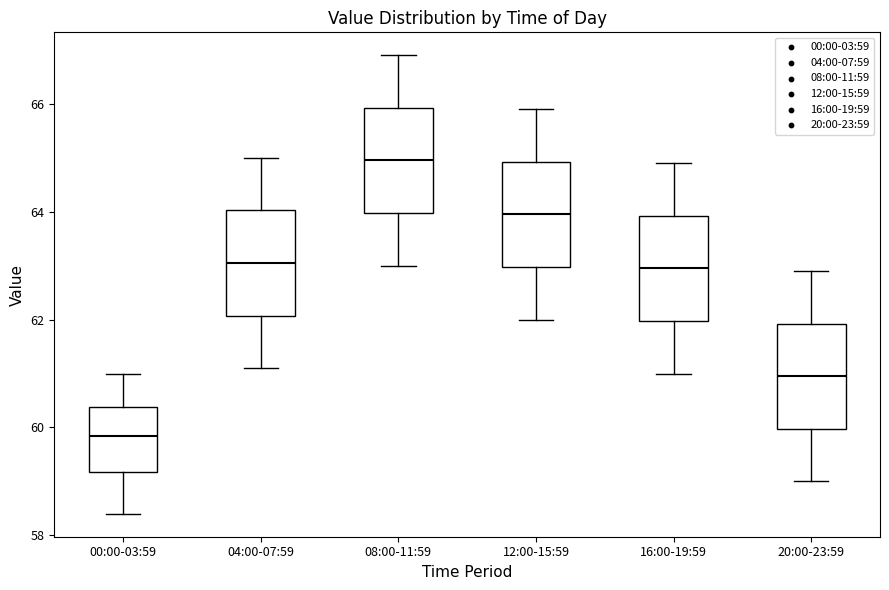

Which box has the lowest median line?

00:00-03:59